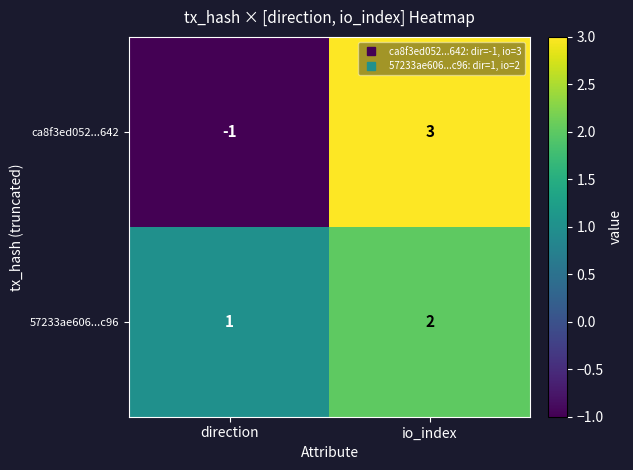

List the series in order of their overall mean, highest first.

57233ae606...c96, ca8f3ed052...642